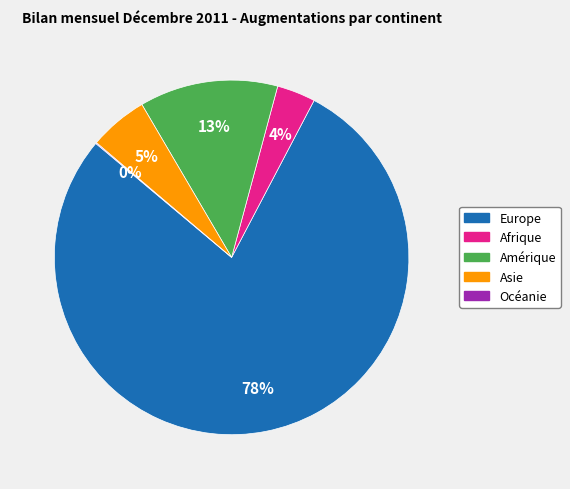

What percentage is the Asie slice, to the nearest percent?

5%